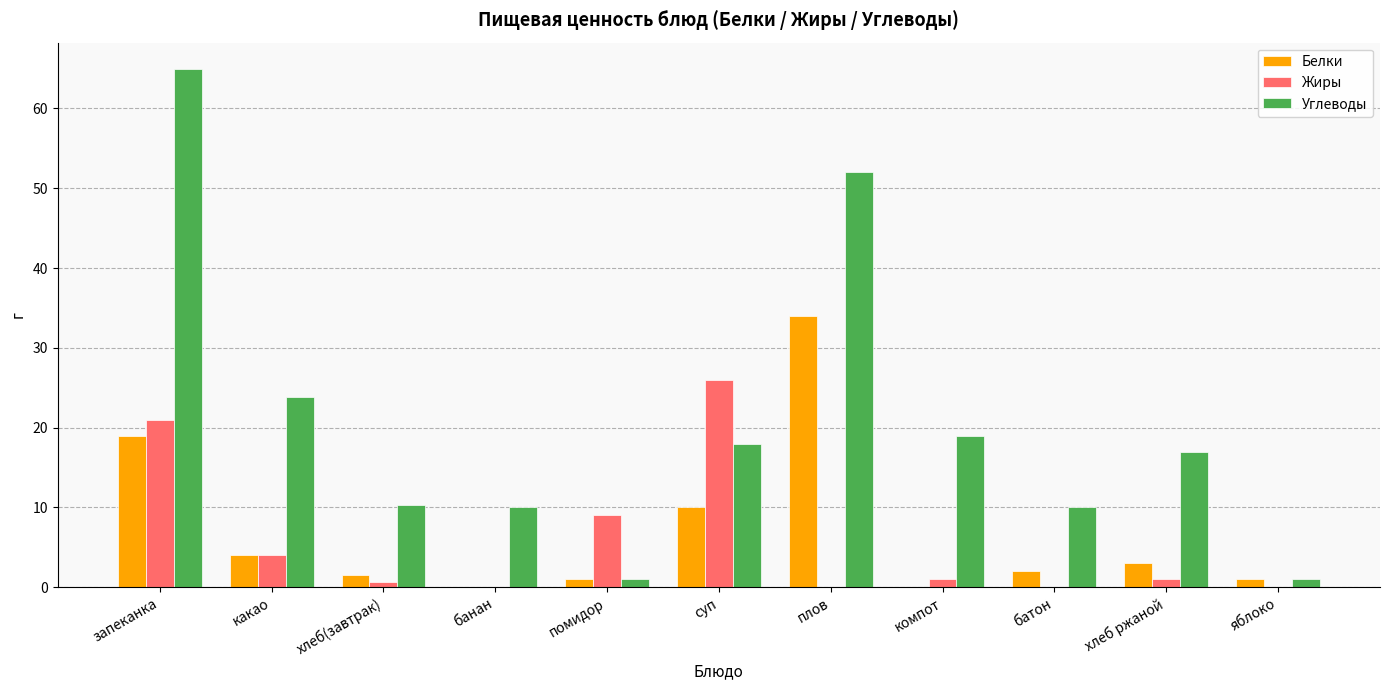

Which category has the highest value across all series?

запеканка